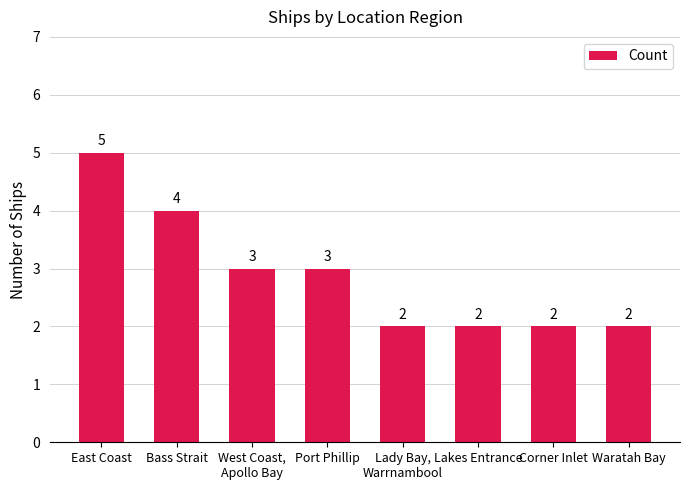

Count the values in the range 2 to 4.

7